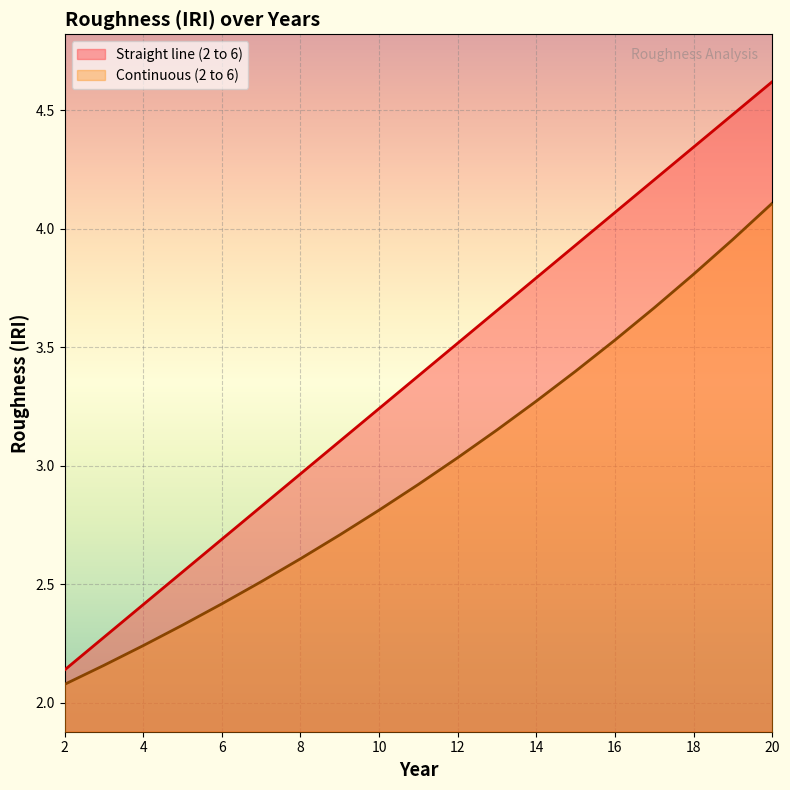

What is the difference between the Straight line (2 to 6) values at 4 and 19?

2.1